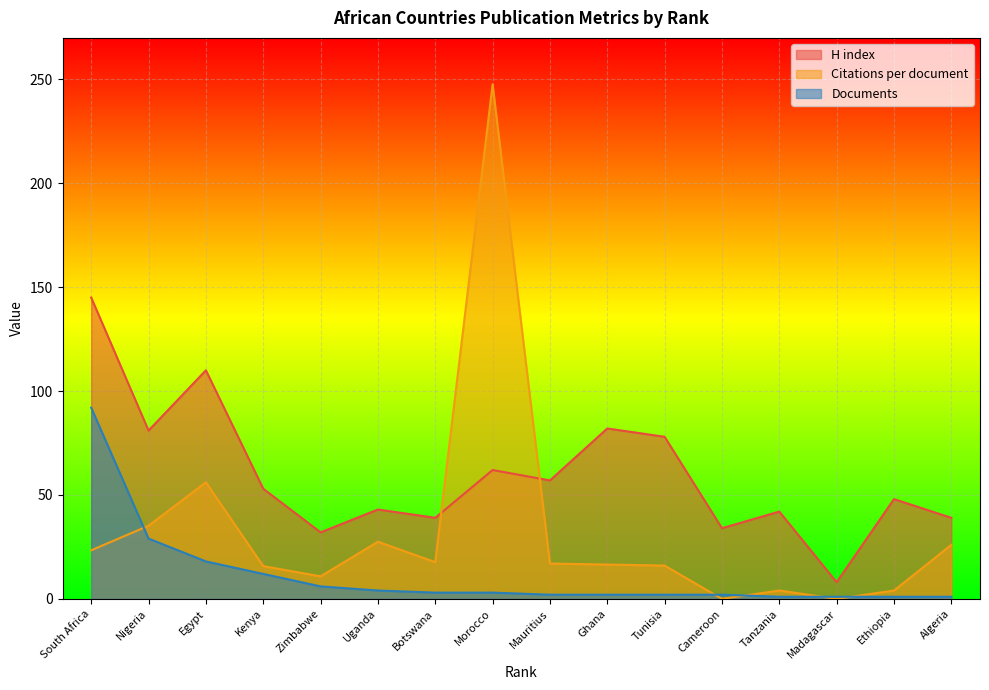

How many lines are shown in the chart?

3